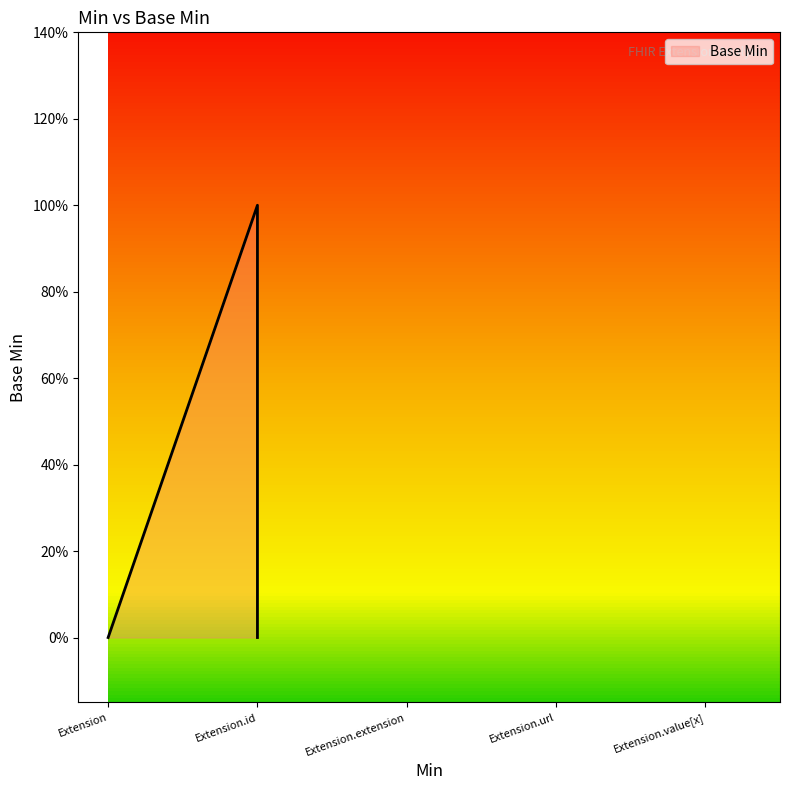

What is the difference between the maximum and minimum values?

1